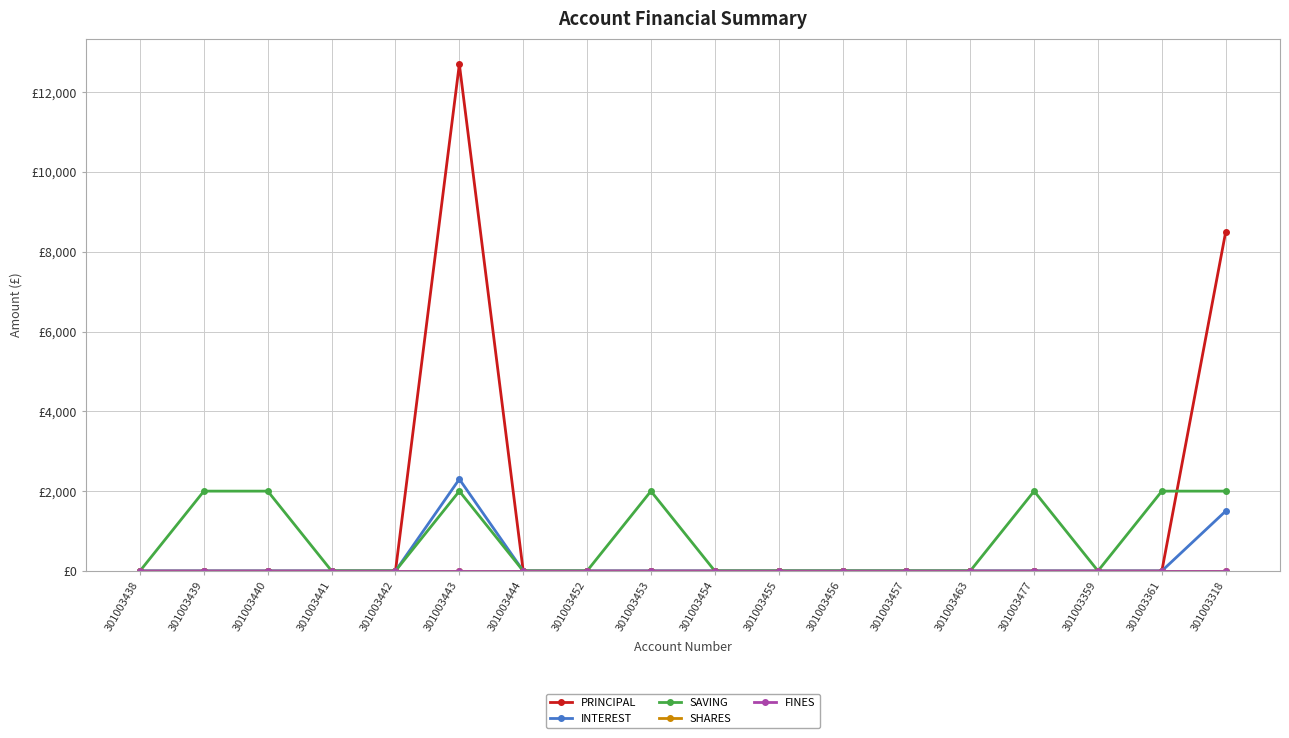

How many lines are shown in the chart?

5